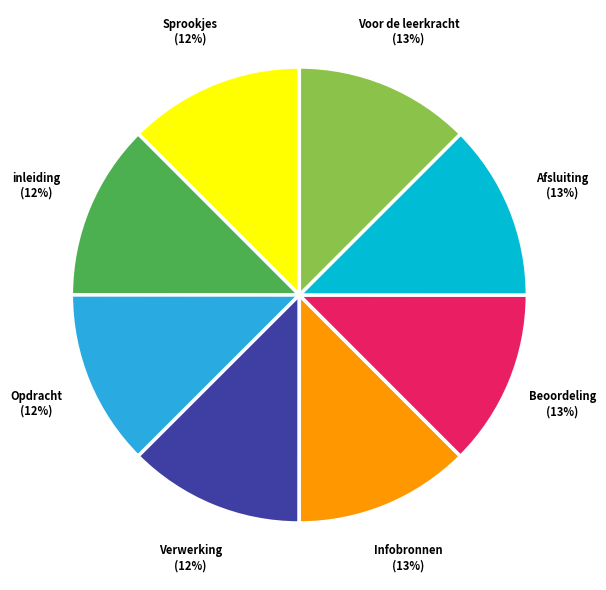

Approximately how many times larger is the value at Sprookjes compared to Verwerking?

1.0